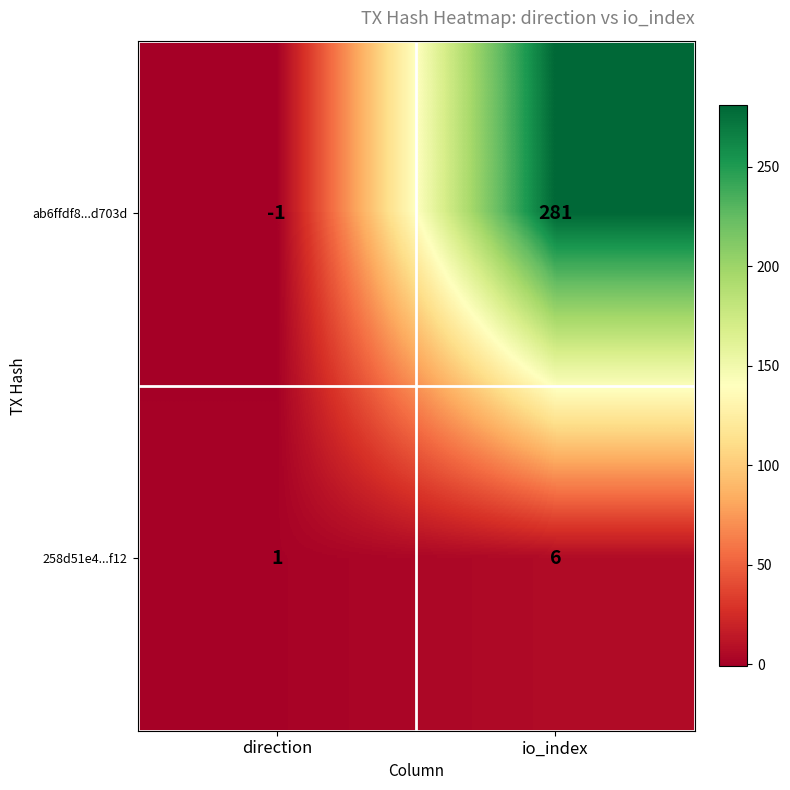

Reading left to right, list all the values displayed in this chart.

ab6ffdf8...d703d: -1	281
258d51e4...f12: 1	6